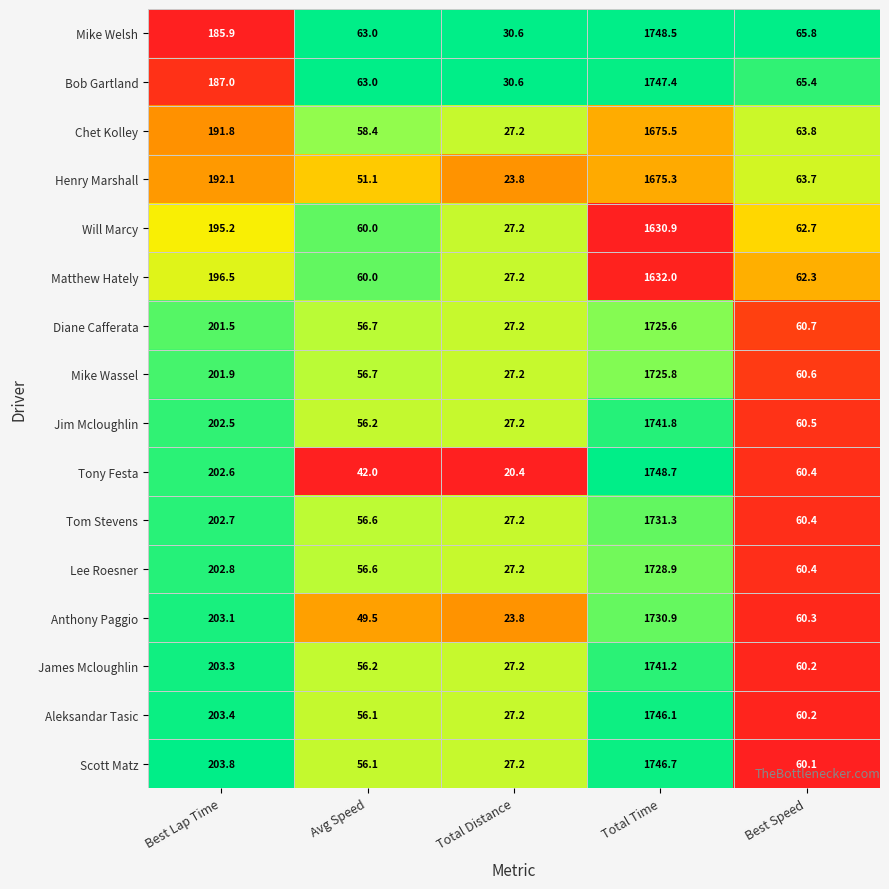

Which label corresponds to the smallest value in the chart?

Total Distance